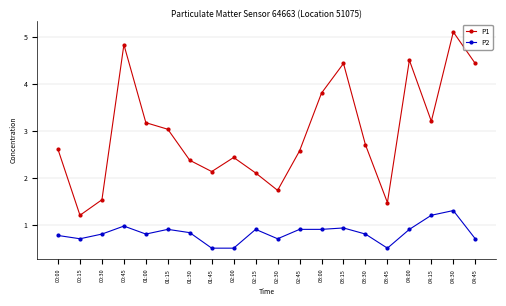

What is the minimum value shown in the chart?

0.5